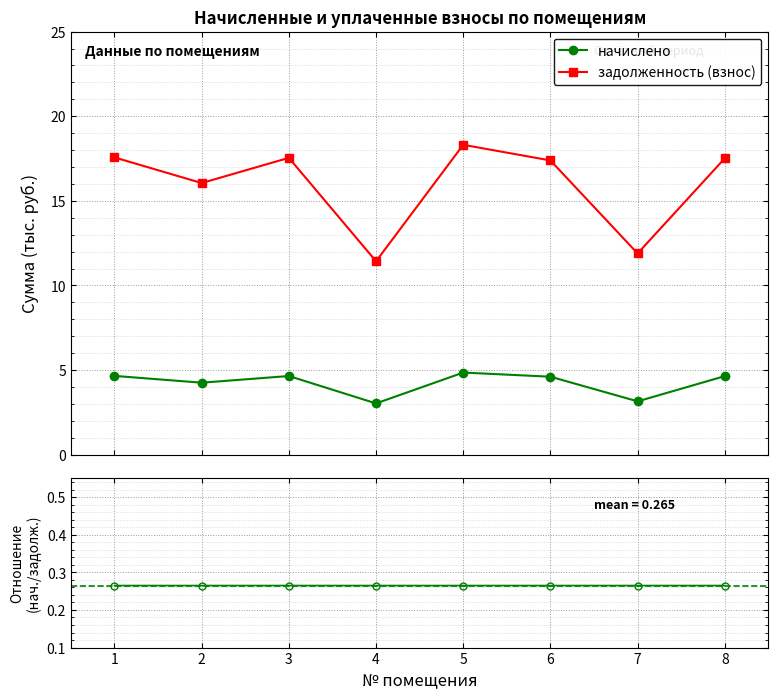

Which has a higher value, 5 or 4?

5